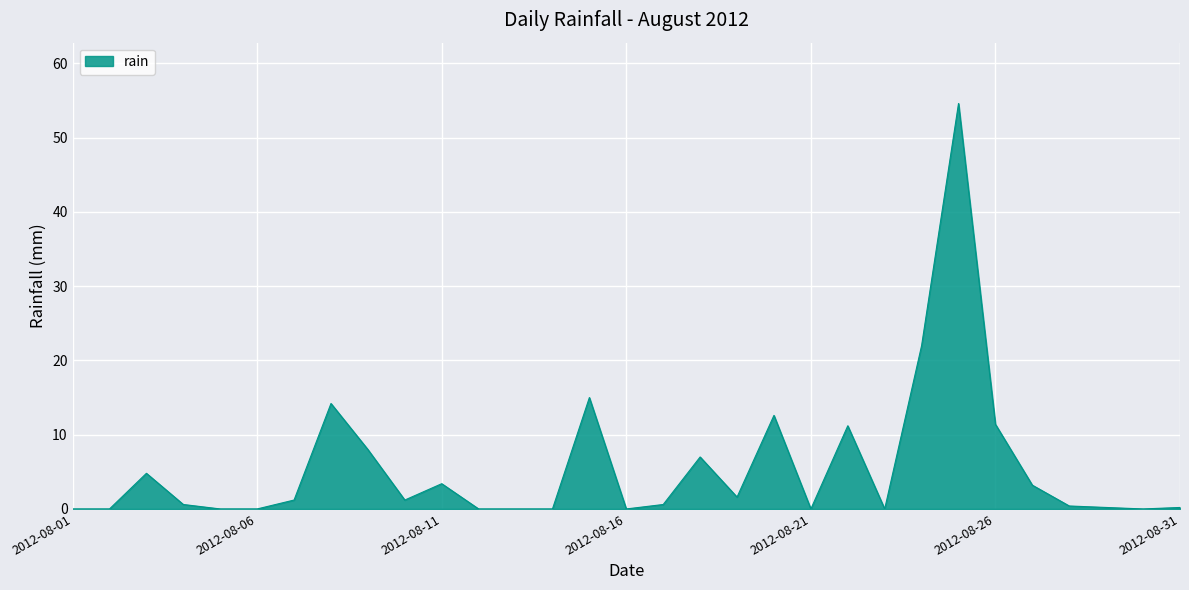

What is the average value?

5.6